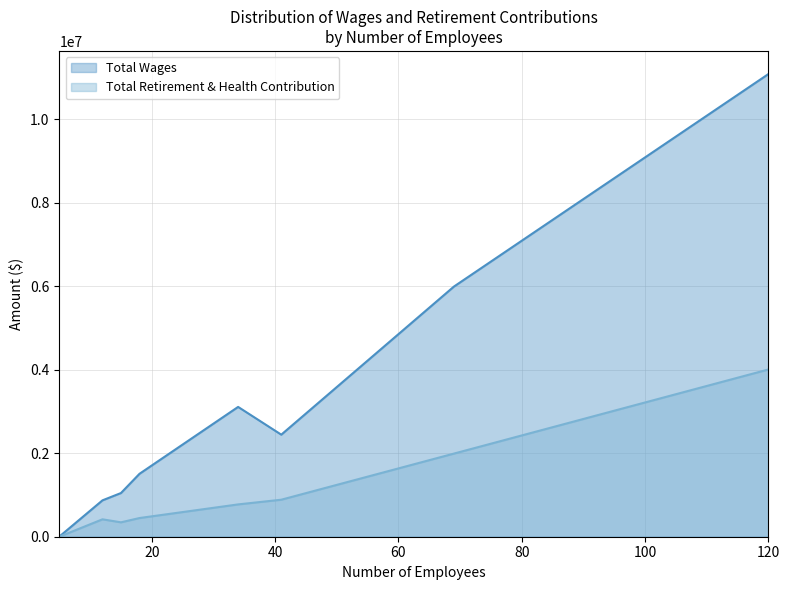

Does the chart have visible grid lines?

Yes